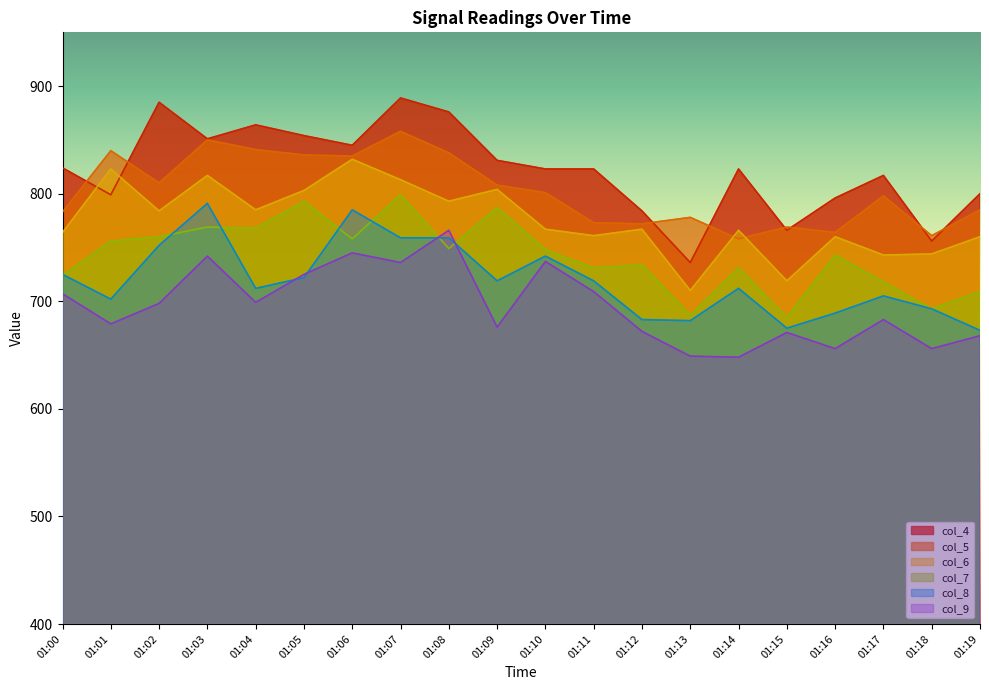

What are all the series names shown in the legend?

col_4, col_5, col_6, col_7, col_8, col_9